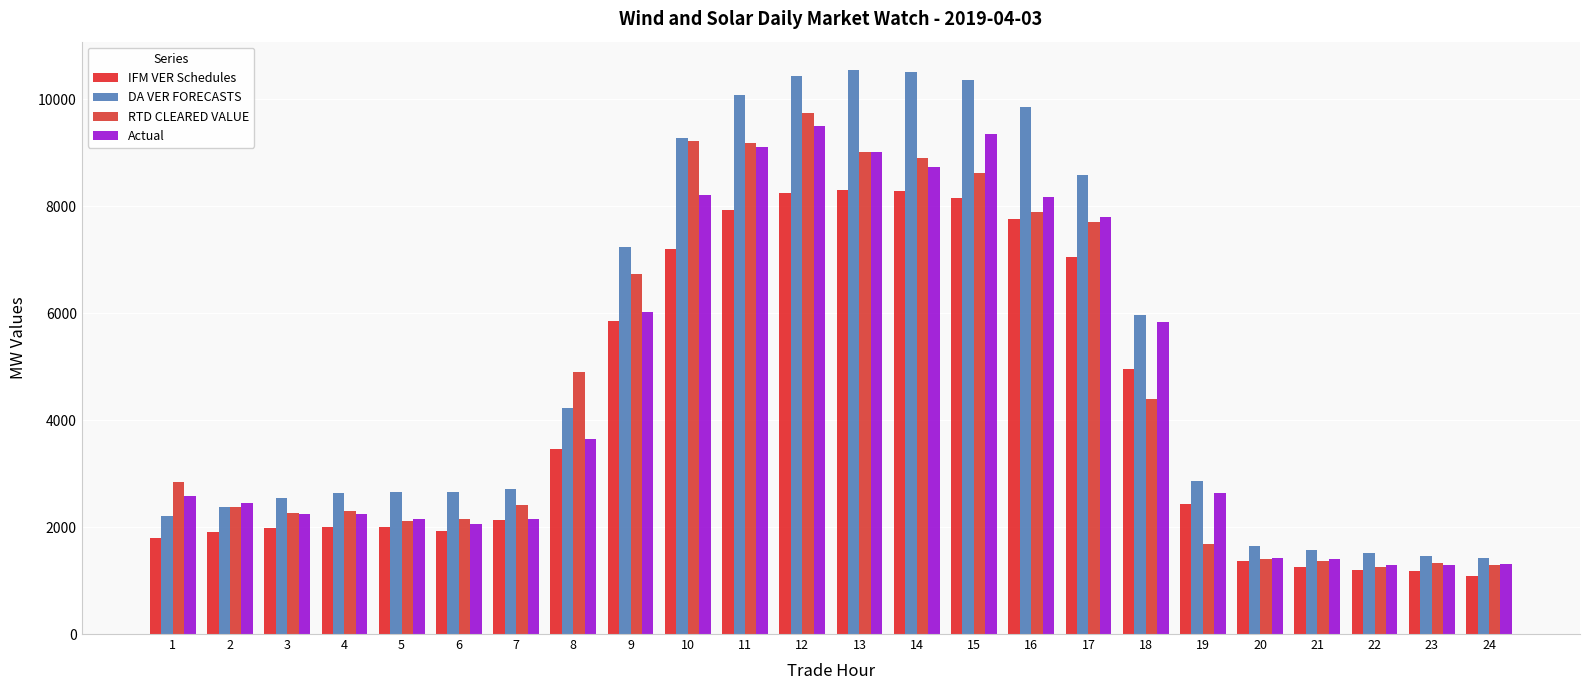

At which label does Actual first exceed 2640?

8